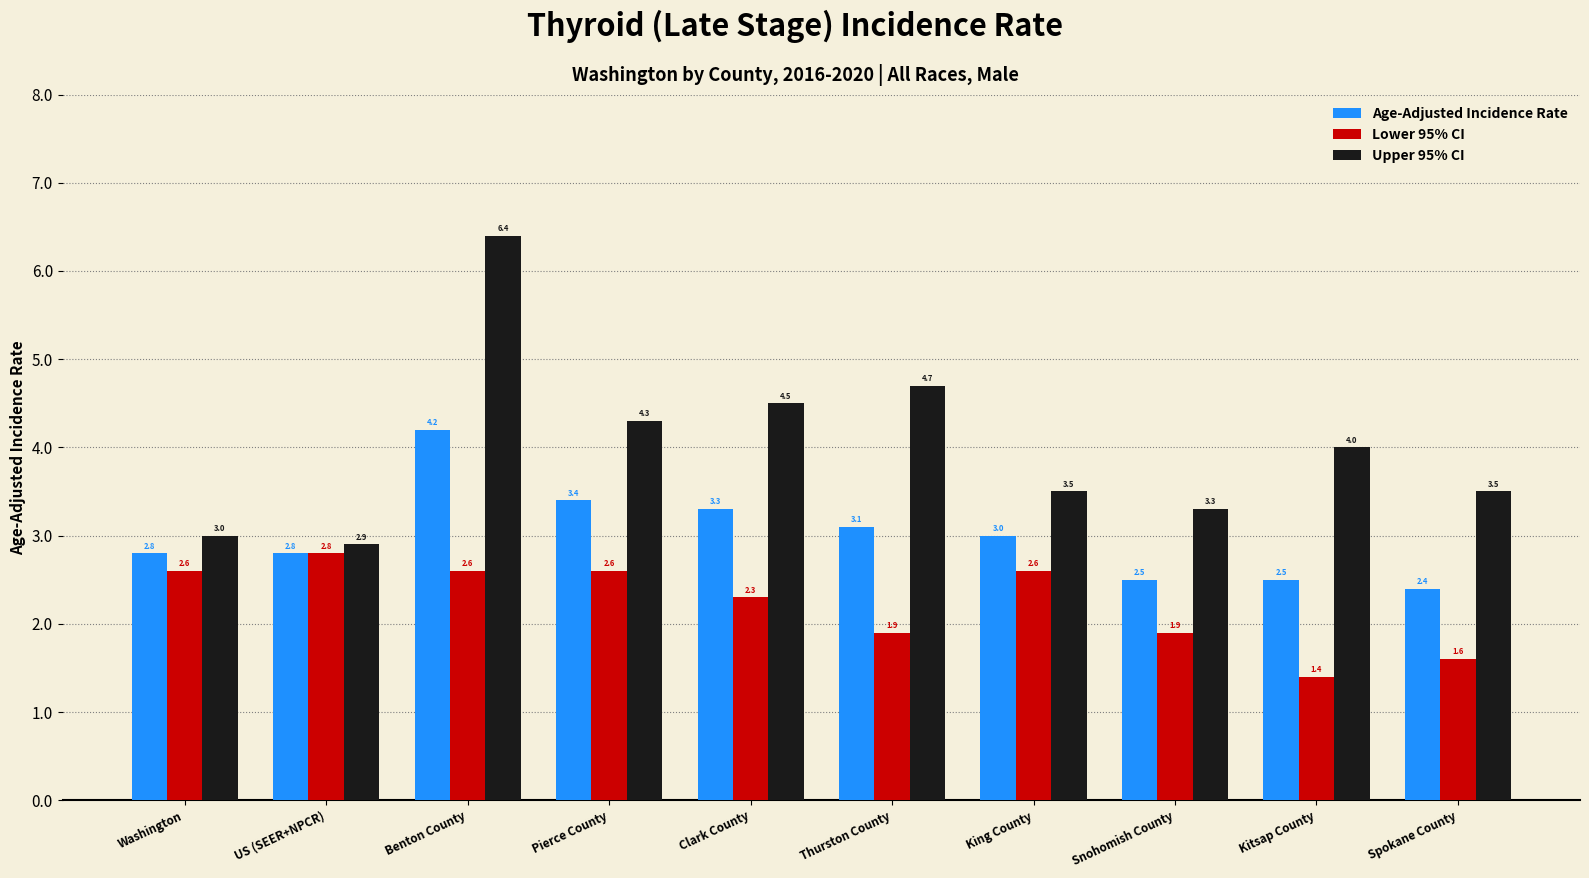

Reading left to right, list all the values displayed in this chart.

Age-Adjusted Incidence Rate: 2.8	2.8	4.2	3.4	3.3	3.1	3.0	2.5	2.5	2.4
Lower 95% CI: 2.6	2.8	2.6	2.6	2.3	1.9	2.6	1.9	1.4	1.6
Upper 95% CI: 3.0	2.9	6.4	4.3	4.5	4.7	3.5	3.3	4.0	3.5